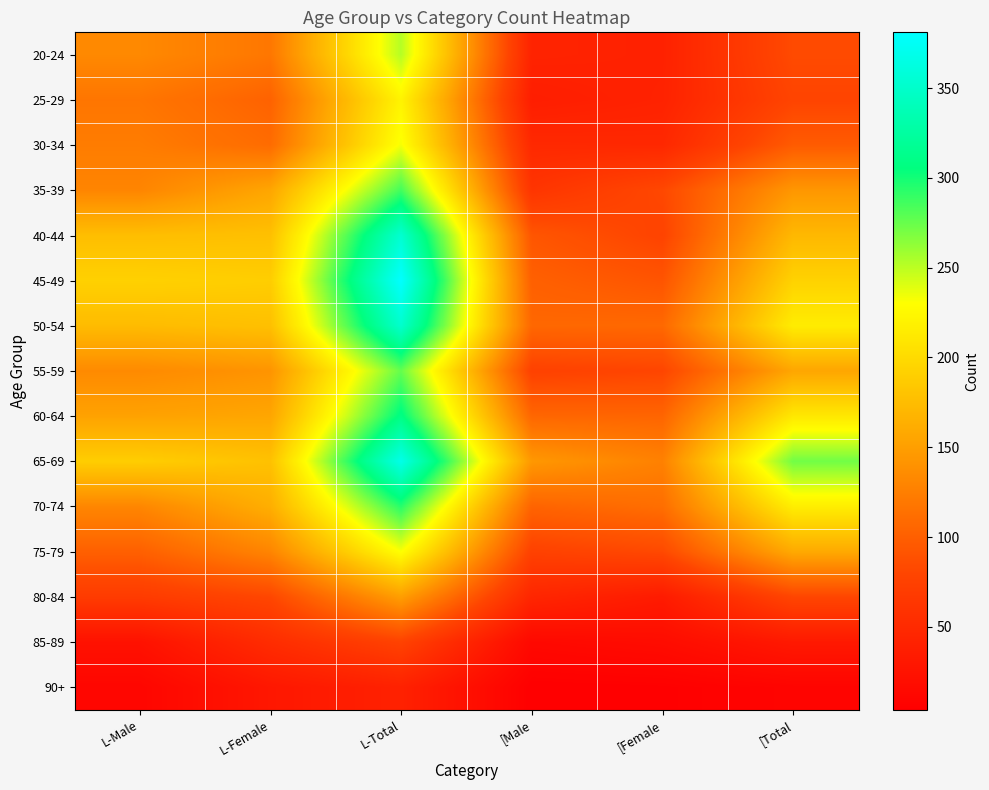

Reading left to right, what are all the values shown in this chart?

20-24: L-Male=133	L-Female=119	L-Total=252	[Male=43	[Female=41	[Total=84
25-29: L-Male=118	L-Female=103	L-Total=221	[Male=37	[Female=42	[Total=79
30-34: L-Male=123	L-Female=110	L-Total=233	[Male=49	[Female=48	[Total=97
35-39: L-Male=130	L-Female=156	L-Total=286	[Male=62	[Female=82	[Total=144
40-44: L-Male=176	L-Female=178	L-Total=354	[Male=93	[Female=78	[Total=171
45-49: L-Male=192	L-Female=189	L-Total=381	[Male=101	[Female=92	[Total=193
50-54: L-Male=174	L-Female=178	L-Total=352	[Male=107	[Female=108	[Total=215
55-59: L-Male=134	L-Female=142	L-Total=276	[Male=76	[Female=80	[Total=156
60-64: L-Male=153	L-Female=156	L-Total=309	[Male=106	[Female=105	[Total=211
65-69: L-Male=189	L-Female=179	L-Total=368	[Male=145	[Female=127	[Total=272
70-74: L-Male=131	L-Female=163	L-Total=294	[Male=104	[Female=112	[Total=216
75-79: L-Male=101	L-Female=130	L-Total=231	[Male=76	[Female=83	[Total=159
80-84: L-Male=69	L-Female=81	L-Total=150	[Male=46	[Female=34	[Total=80
85-89: L-Male=24	L-Female=53	L-Total=77	[Male=14	[Female=18	[Total=32
90+: L-Male=11	L-Female=30	L-Total=41	[Male=4	[Female=5	[Total=9